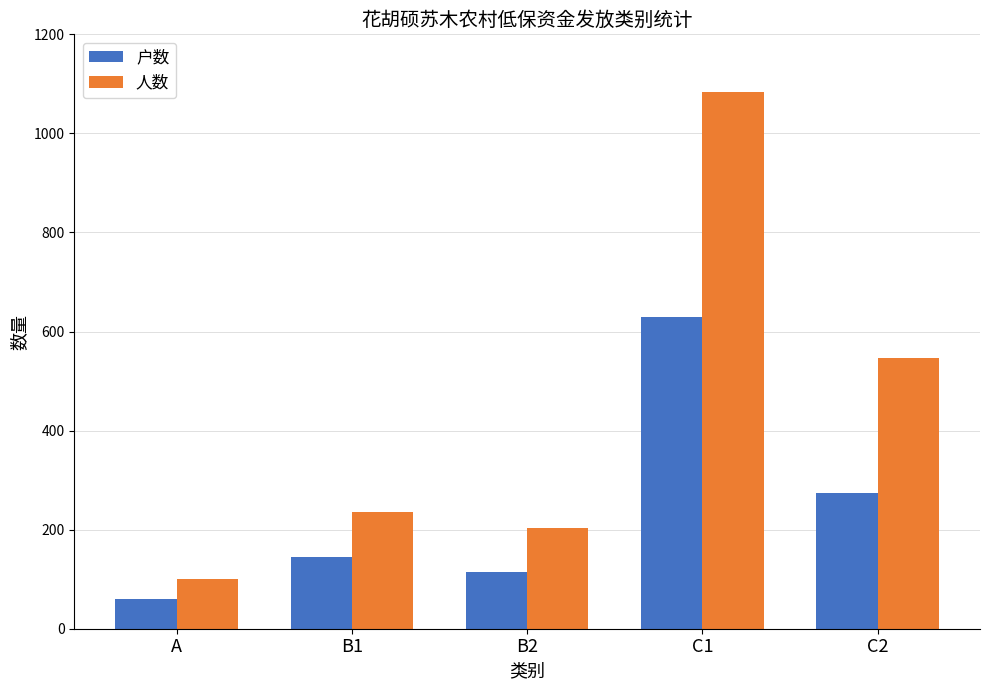

True or false: 户数 has a value of 150 at B2.

False